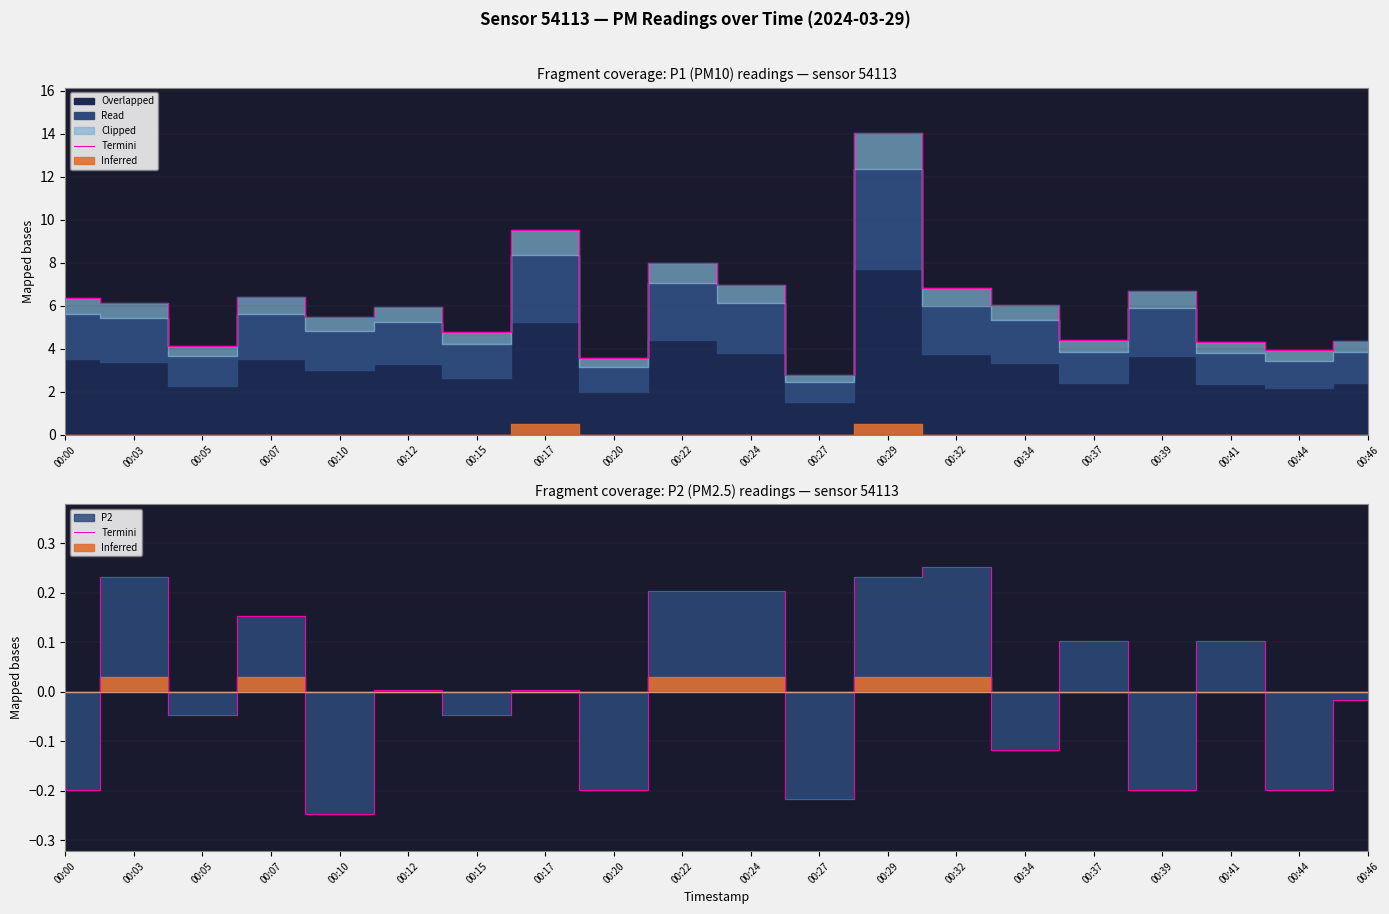

True or false: the data shows -0.0 at 00:15.

True